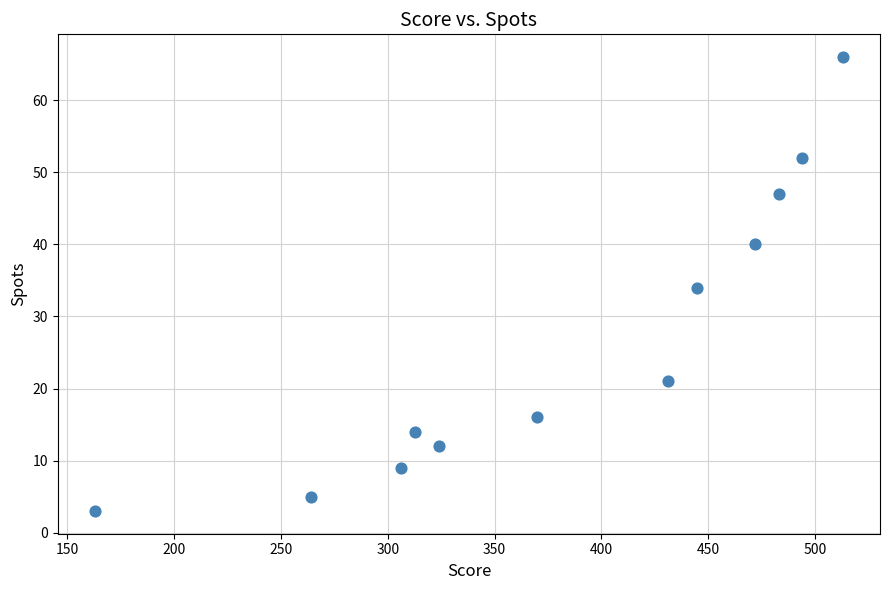

What is the range of X values (max minus min)?

350